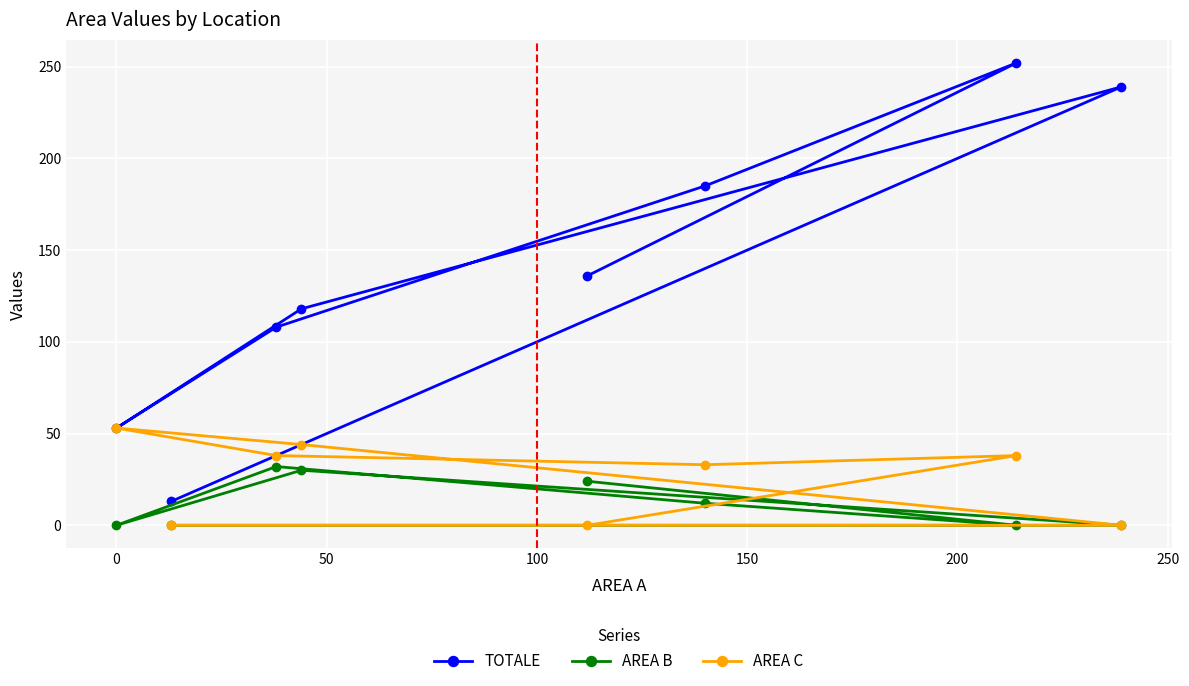

What are all the series names shown in the legend?

TOTALE, AREA B, AREA C